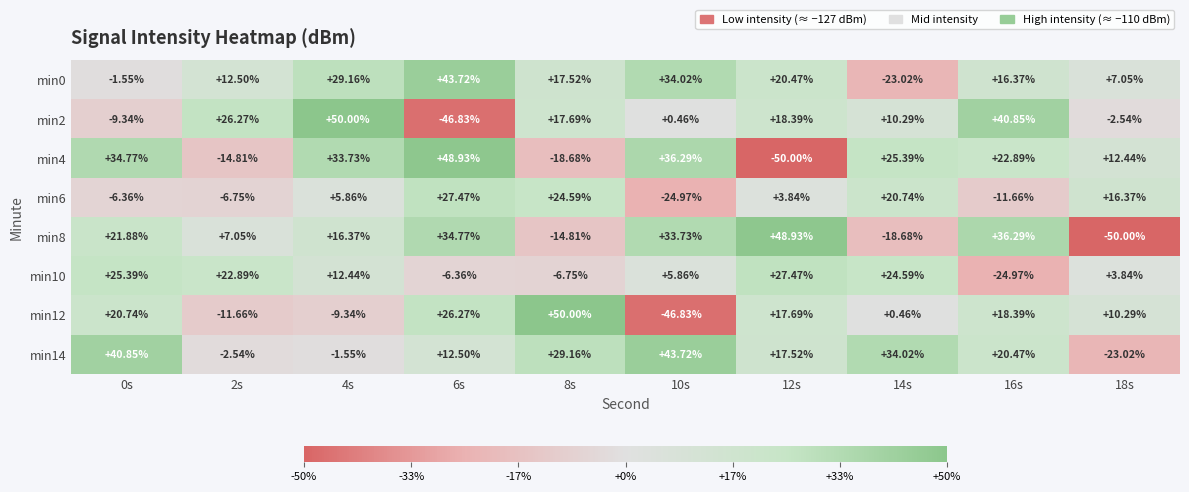

Is the value of min6 at 10s greater than the value of min10 at 18s?

No